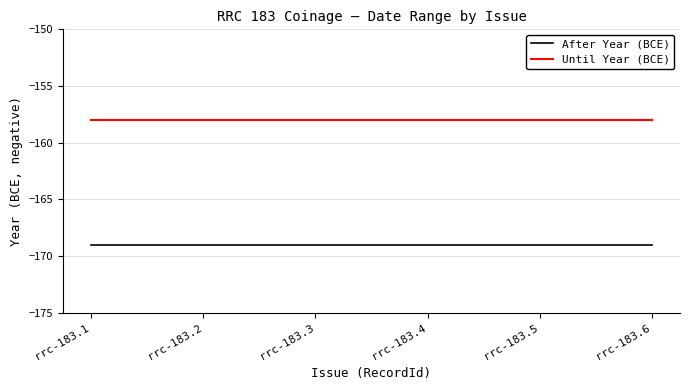

What is the total value across all series at rrc-183.4?

-327